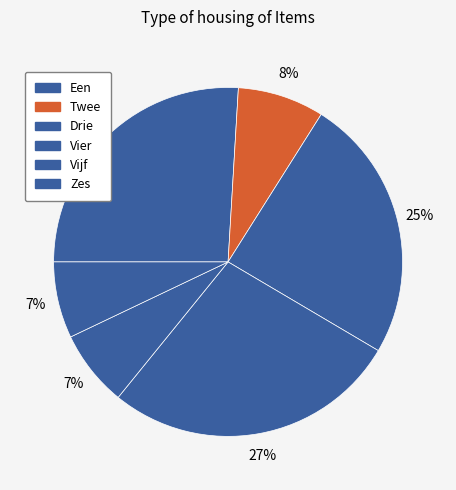

What is the smallest slice in the pie chart?

Vijf